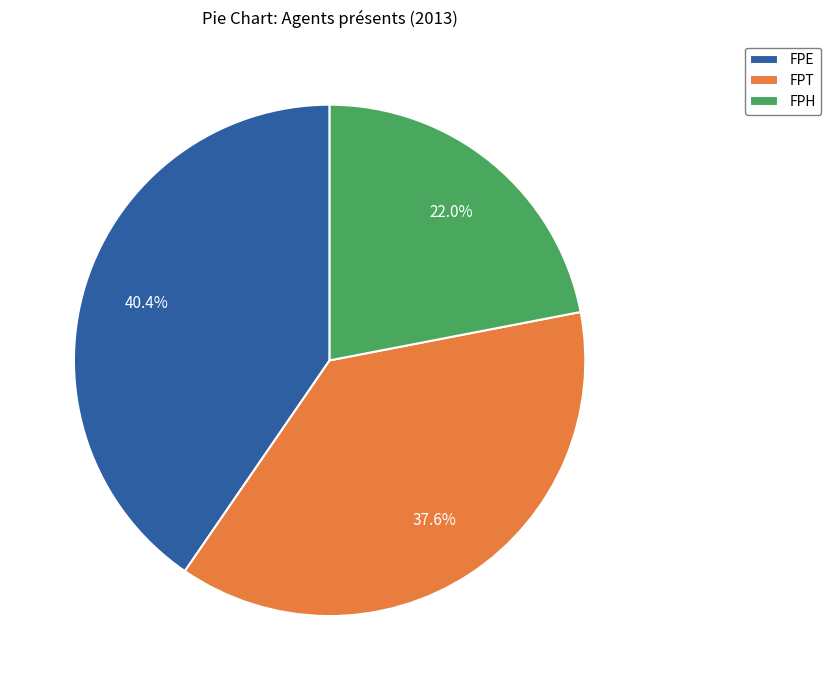

To the nearest percent, what is the average slice percentage?

33%